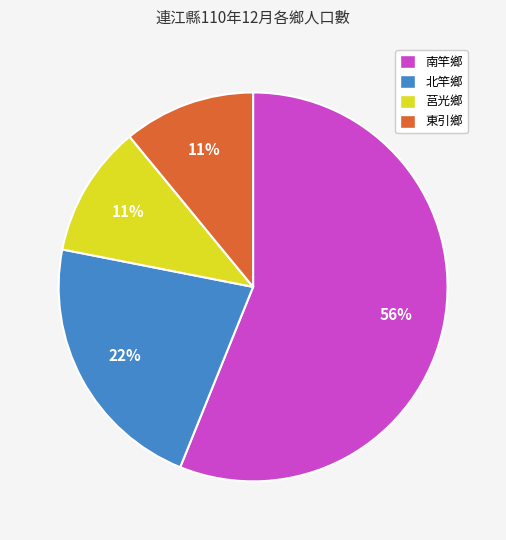

What percentage is the 莒光鄉 slice, to the nearest percent?

11%